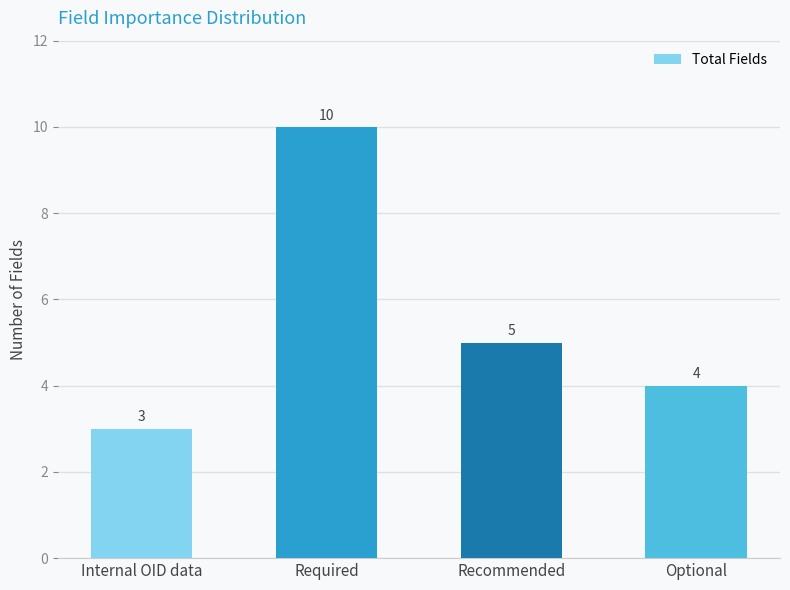

What is the average value?

6